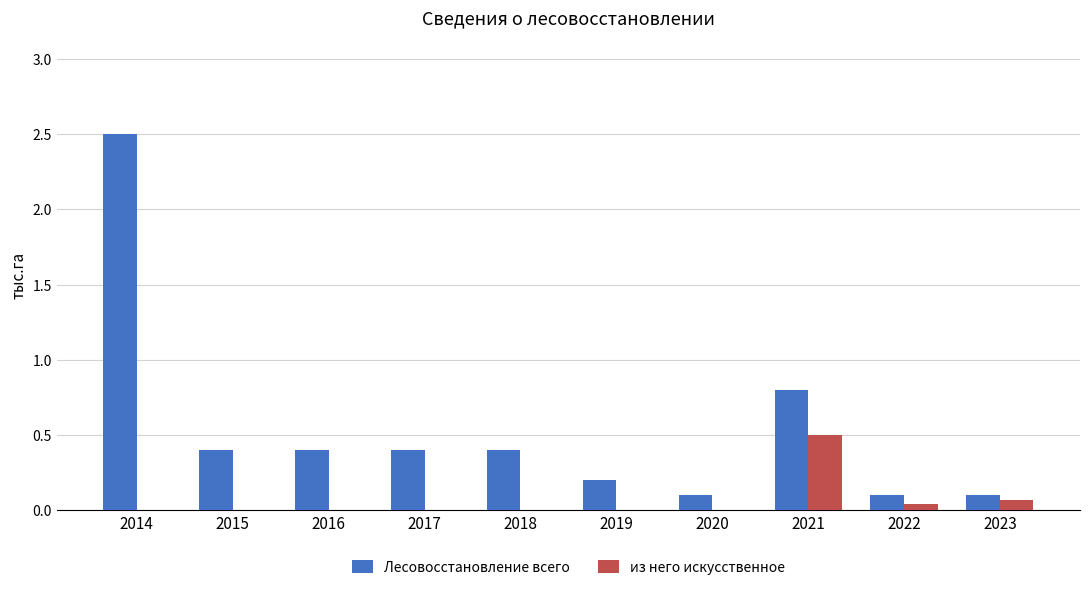

What is the maximum value shown in the chart?

2.5